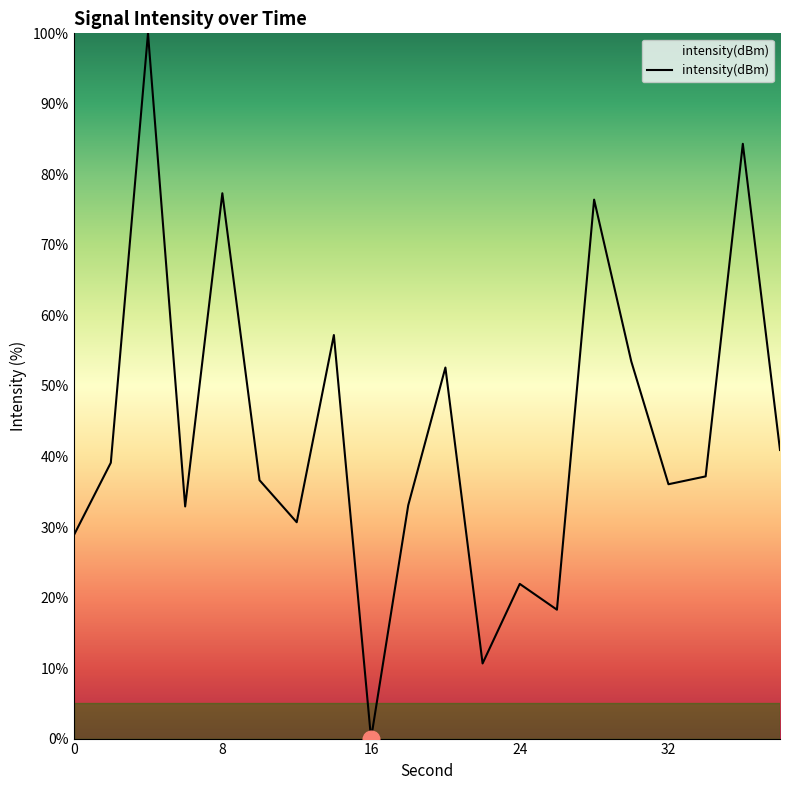

What is the greatest value displayed?

100.0